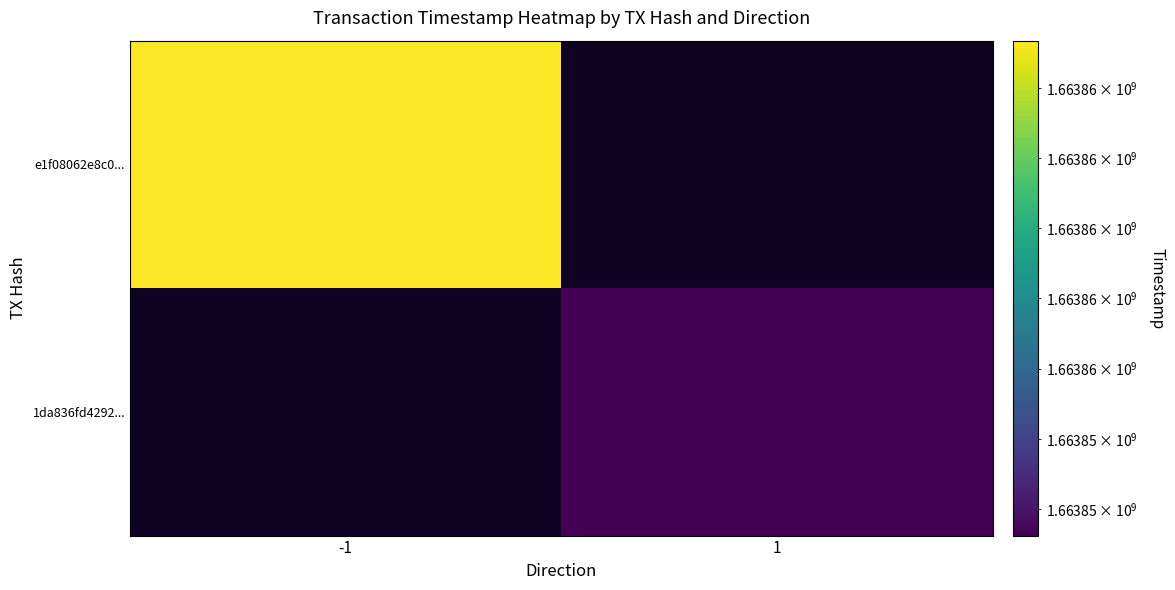

Rank the series at -1 from highest to lowest value.

e1f08062e8c0..., 1da836fd4292...